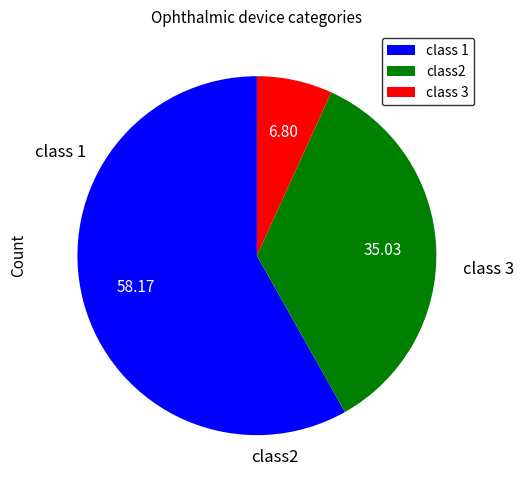

Is there any slice that represents more than half of the pie?

Yes